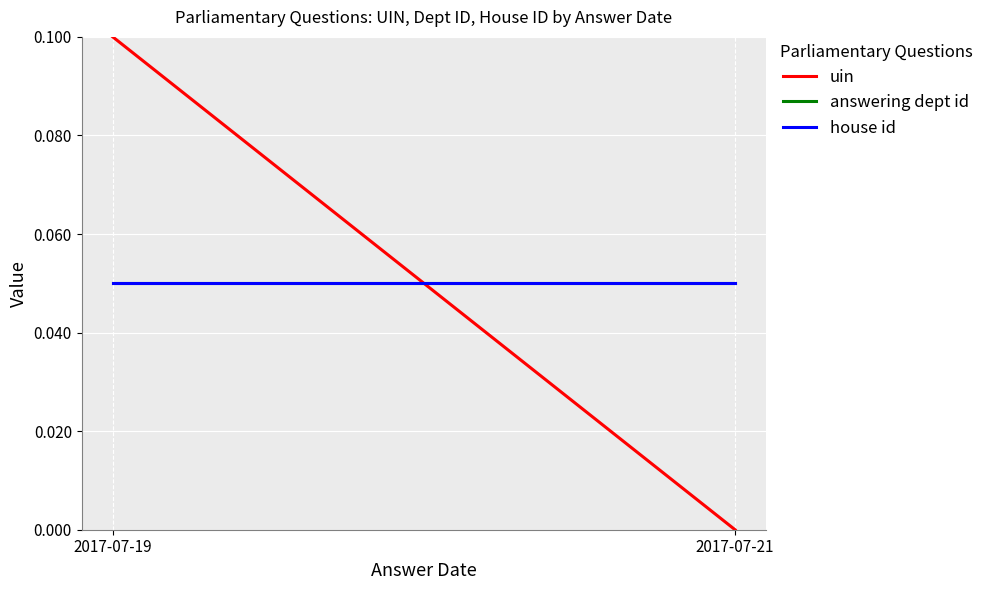

Which series has the largest total across all categories?

uin